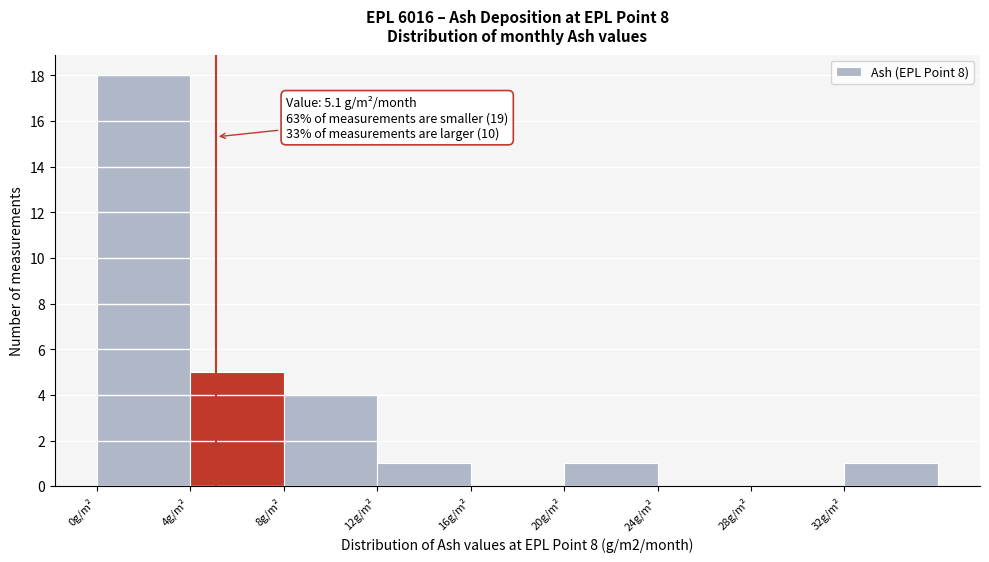

Over which range of the x-axis is the bar tallest?

0 to 4